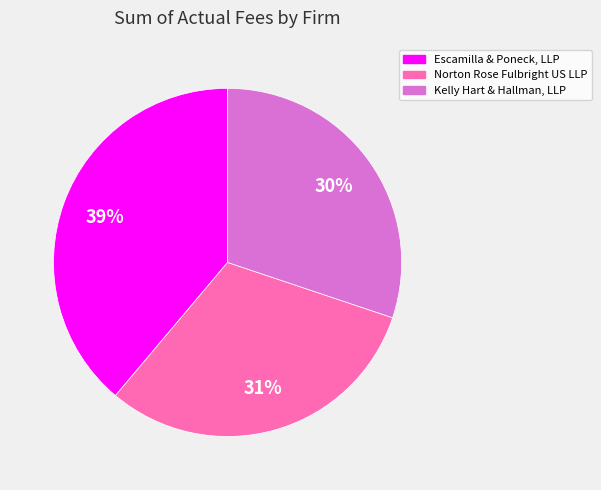

Which slice is the largest?

Escamilla & Poneck, LLP